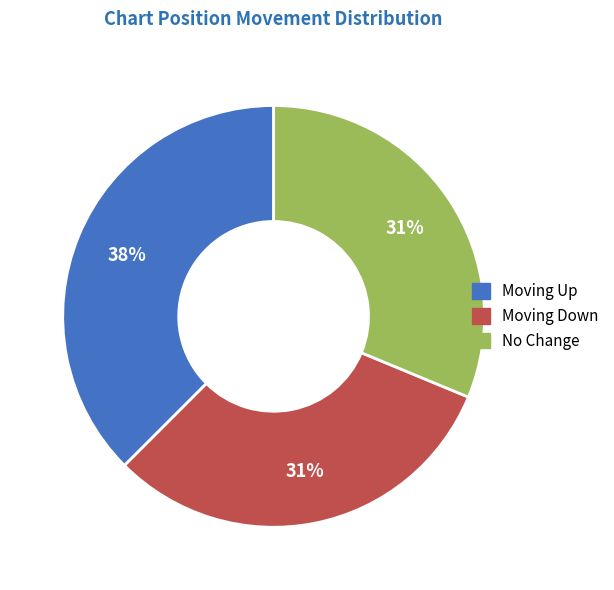

Which slice is the largest?

Moving Up